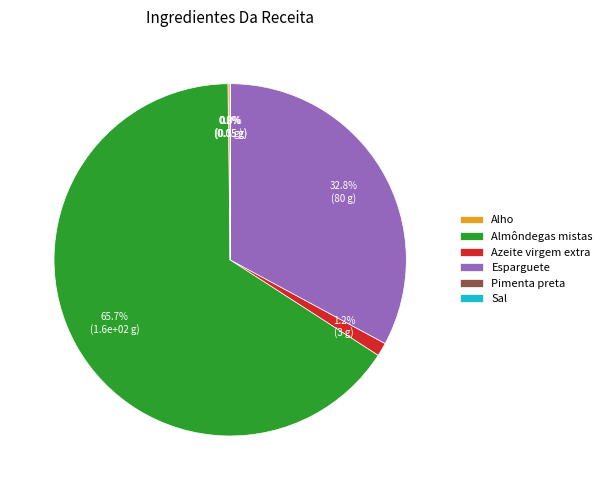

To the nearest percent, what is the combined percentage of Esparguete and Azeite virgem extra?

34%